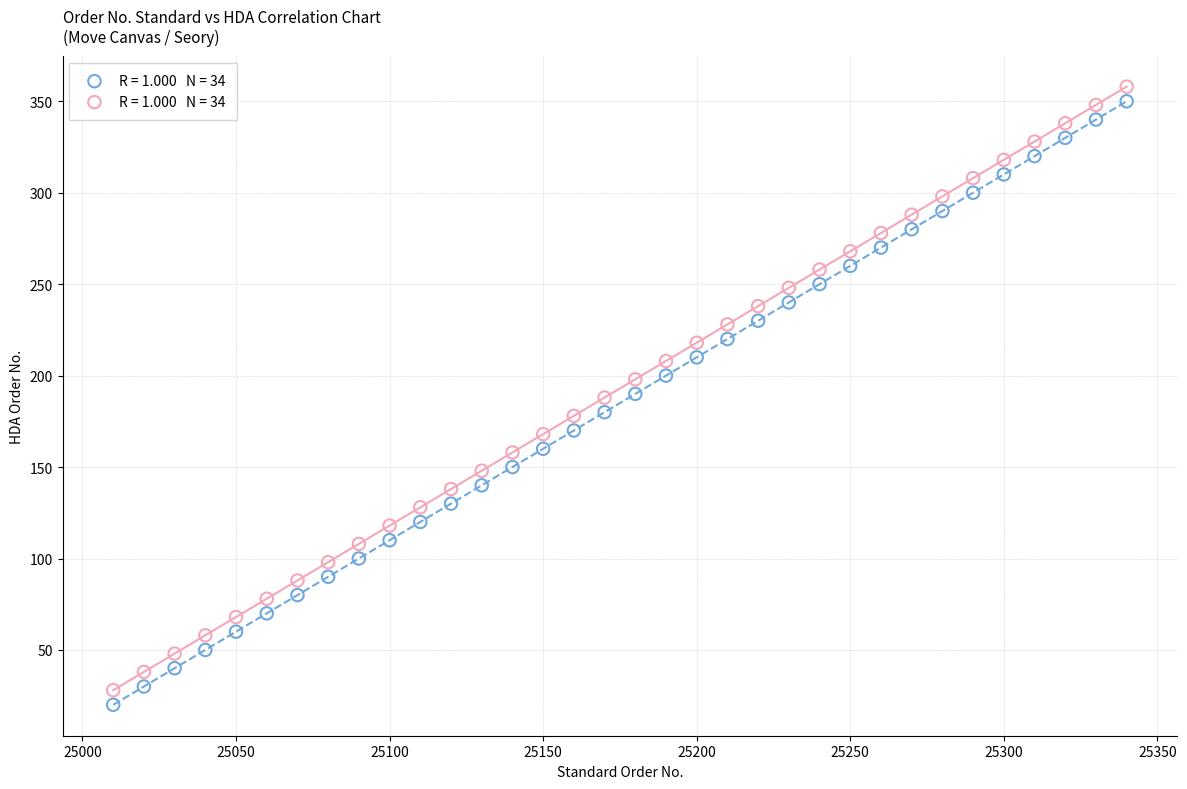

Across all data points, what is the range of Y values (max minus min)?

338